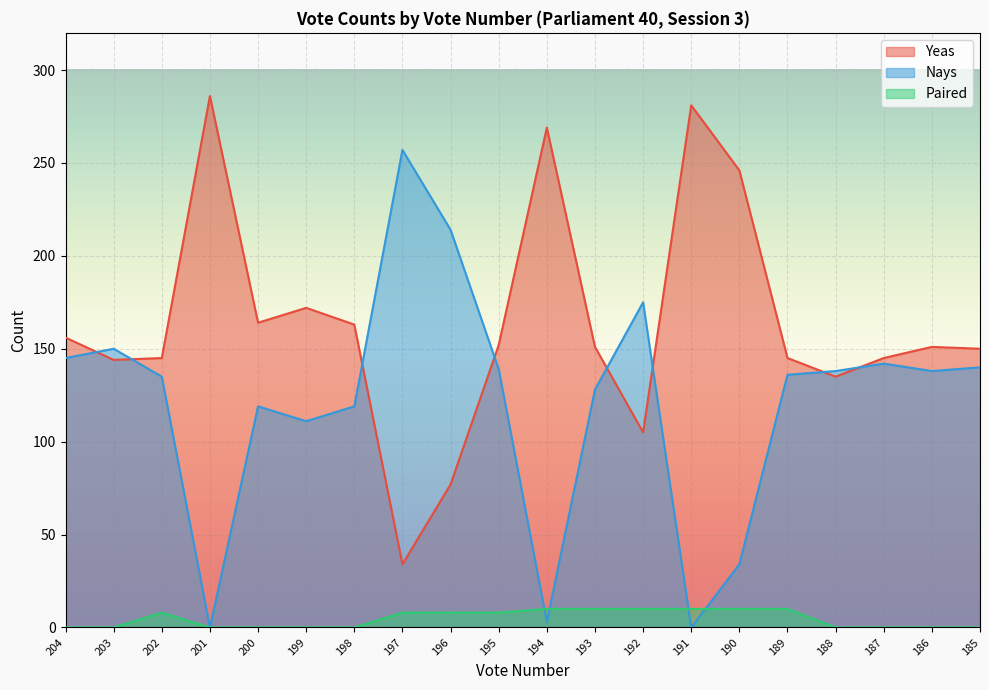

Which series has the largest range (max minus min)?

Nays